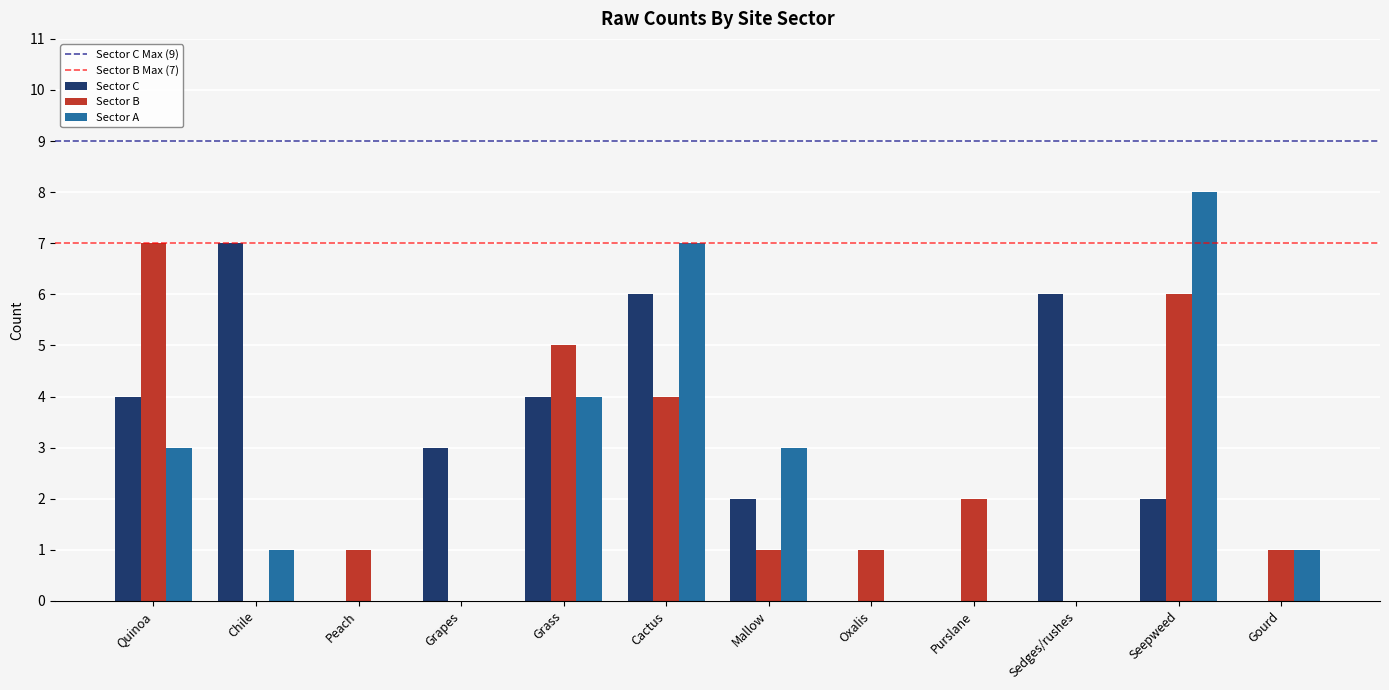

True or false: Sector A has a value of 0 at Sedges/rushes.

True